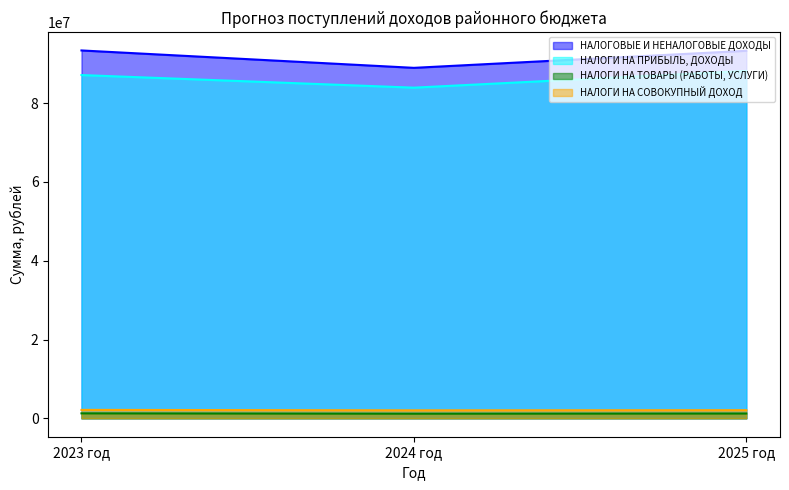

What are all the series names shown in the legend?

НАЛОГОВЫЕ И НЕНАЛОГОВЫЕ ДОХОДЫ, НАЛОГИ НА ПРИБЫЛЬ, ДОХОДЫ, НАЛОГИ НА ТОВАРЫ (РАБОТЫ, УСЛУГИ), НАЛОГИ НА СОВОКУПНЫЙ ДОХОД